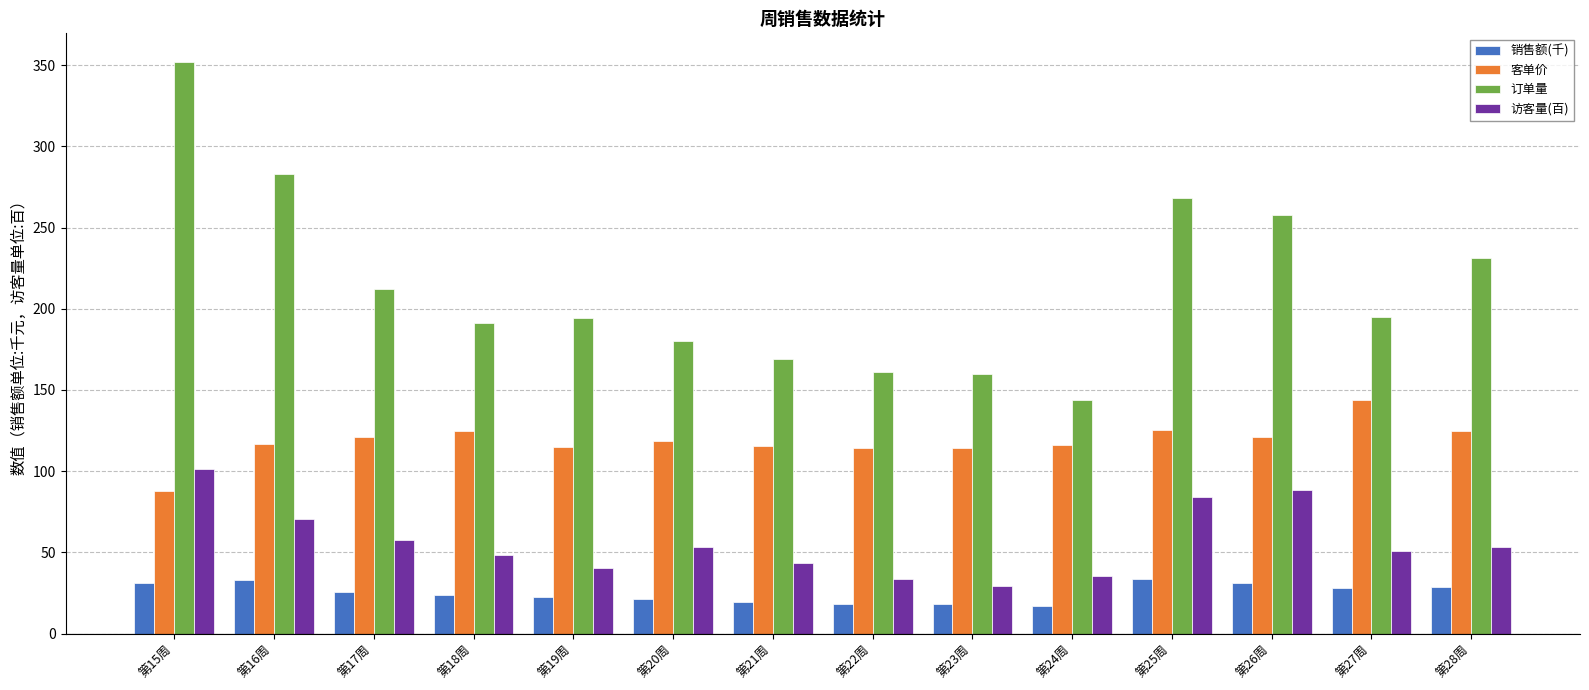

Which series has the largest range (max minus min)?

订单量